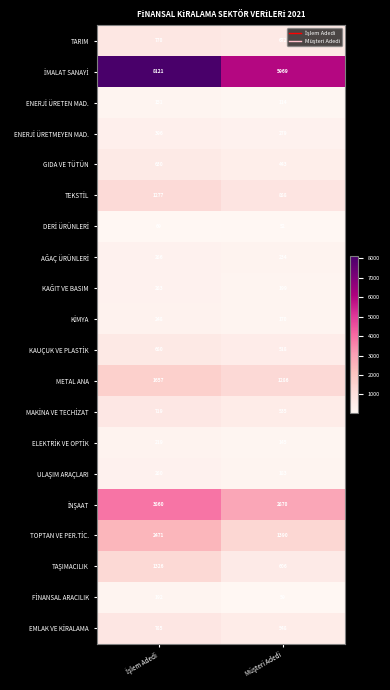

At how many categories does at least one series exceed 4646?

2